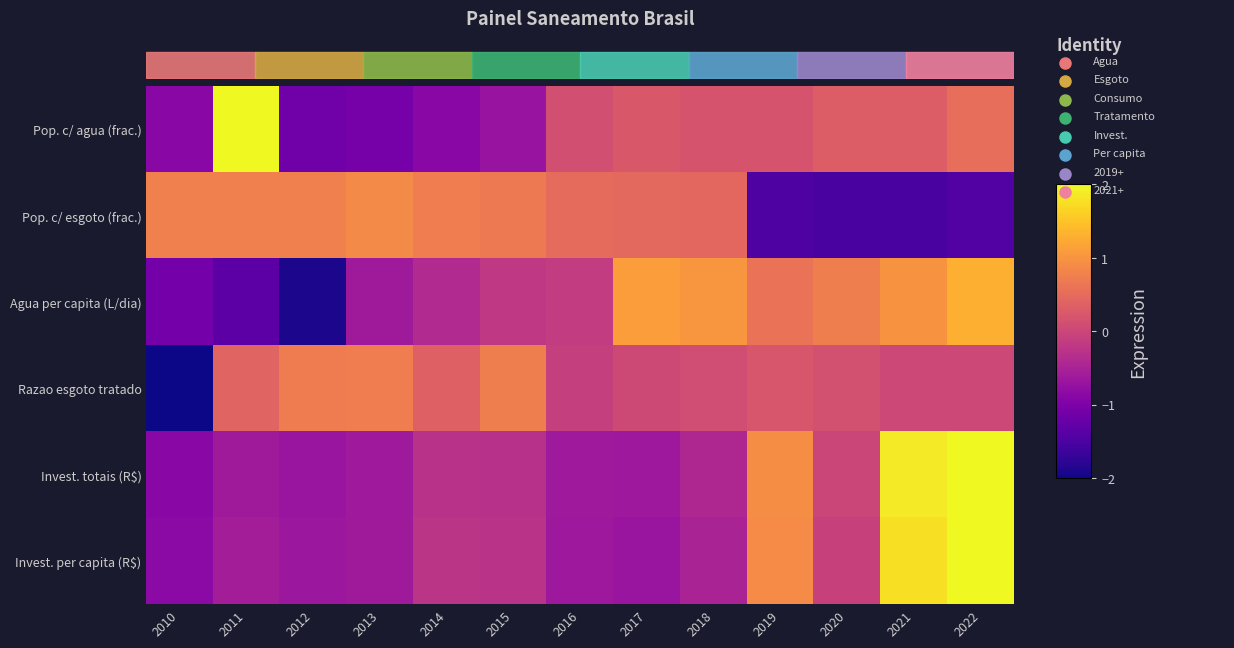

Reading left to right, list all the values displayed in this chart.

Pop. c/ agua (frac.): 2010=-0.9	2011=2.8	2012=-1.1	2013=-1.1	2014=-0.9	2015=-0.7	2016=0.1	2017=0.2	2018=0.2	2019=0.2	2020=0.3	2021=0.3	2022=0.5
Pop. c/ esgoto (frac.): 2010=0.8	2011=0.8	2012=0.8	2013=0.9	2014=0.7	2015=0.7	2016=0.5	2017=0.5	2018=0.4	2019=-1.5	2020=-1.5	2021=-1.5	2022=-1.4
Agua per capita (L/dia): 2010=-1.1	2011=-1.3	2012=-1.9	2013=-0.6	2014=-0.4	2015=-0.2	2016=-0.1	2017=1.1	2018=1.0	2019=0.6	2020=0.7	2021=1.0	2022=1.3
Razao esgoto tratado: 2010=-3.3	2011=0.4	2012=0.7	2013=0.7	2014=0.3	2015=0.7	2016=-0.1	2017=0.0	2018=0.1	2019=0.2	2020=0.1	2021=0.0	2022=0.0
Invest. totais (R$): 2010=-0.9	2011=-0.6	2012=-0.7	2013=-0.6	2014=-0.3	2015=-0.3	2016=-0.6	2017=-0.7	2018=-0.4	2019=0.9	2020=-0.0	2021=1.9	2022=2.3
Invest. per capita (R$): 2010=-0.9	2011=-0.6	2012=-0.7	2013=-0.6	2014=-0.2	2015=-0.3	2016=-0.6	2017=-0.7	2018=-0.5	2019=0.9	2020=-0.1	2021=1.8	2022=2.4